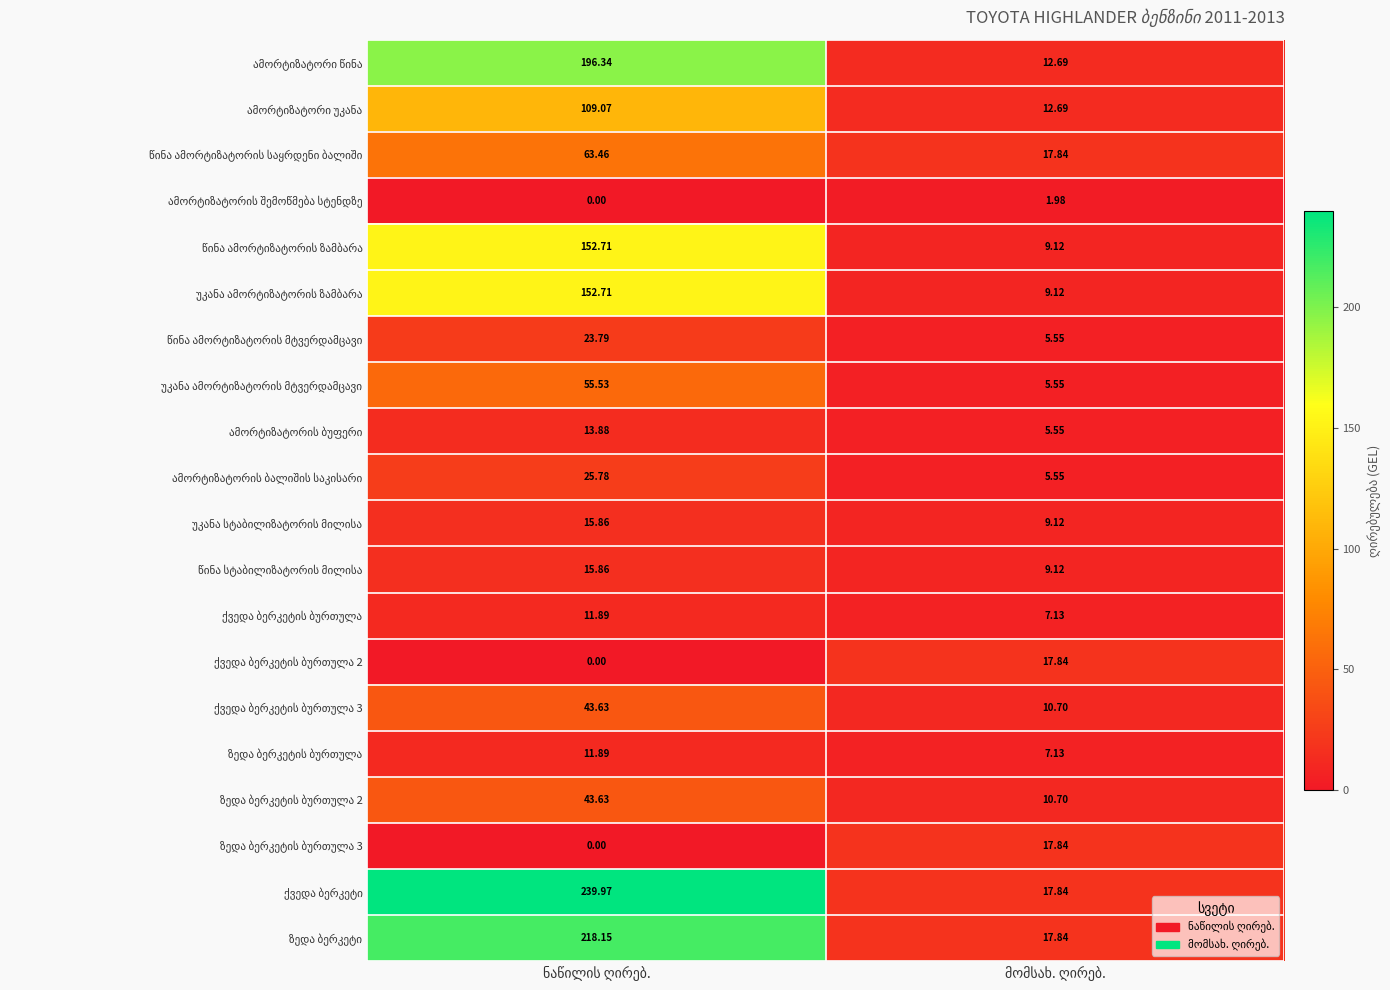

How many data points does each series have?

2